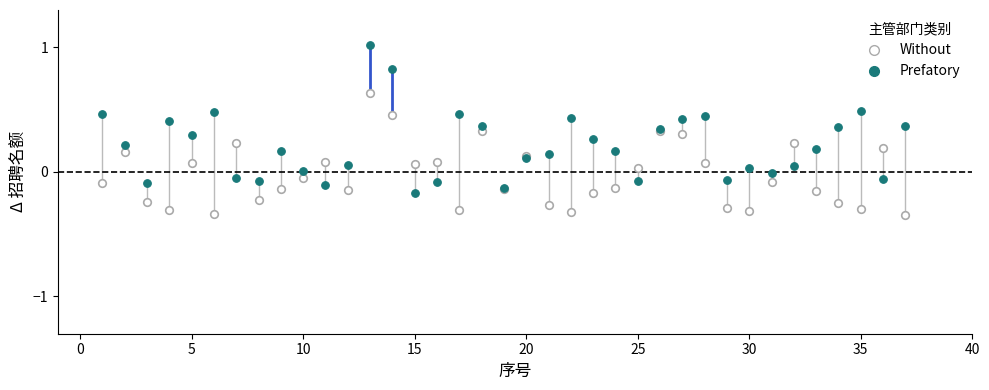

Which series has the widest spread of Y values?

Prefatory